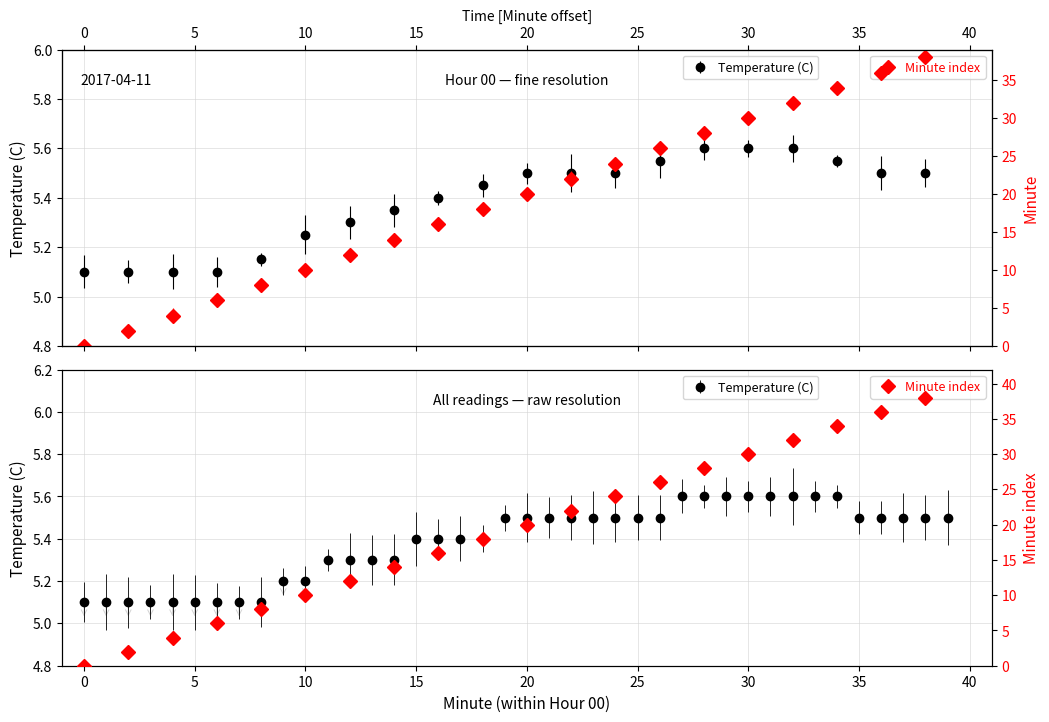

Is it true that the value at 36 is 5.5?

True